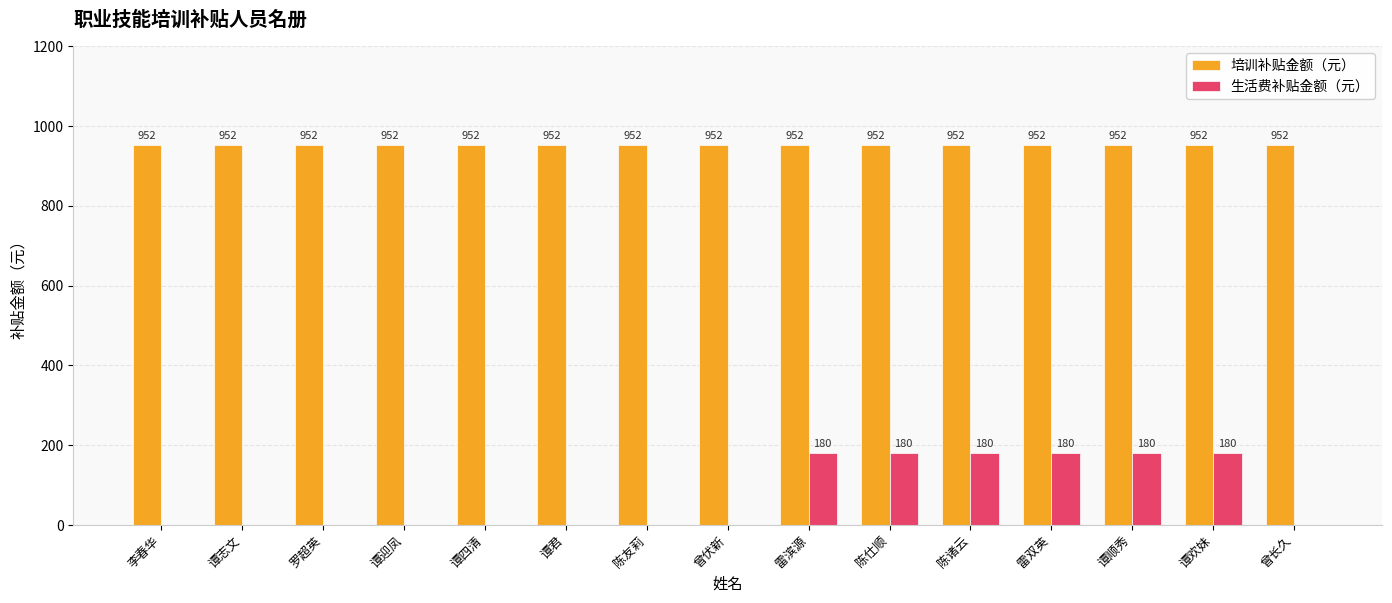

Read the 培训补贴金额（元） value at 罗超英.

952